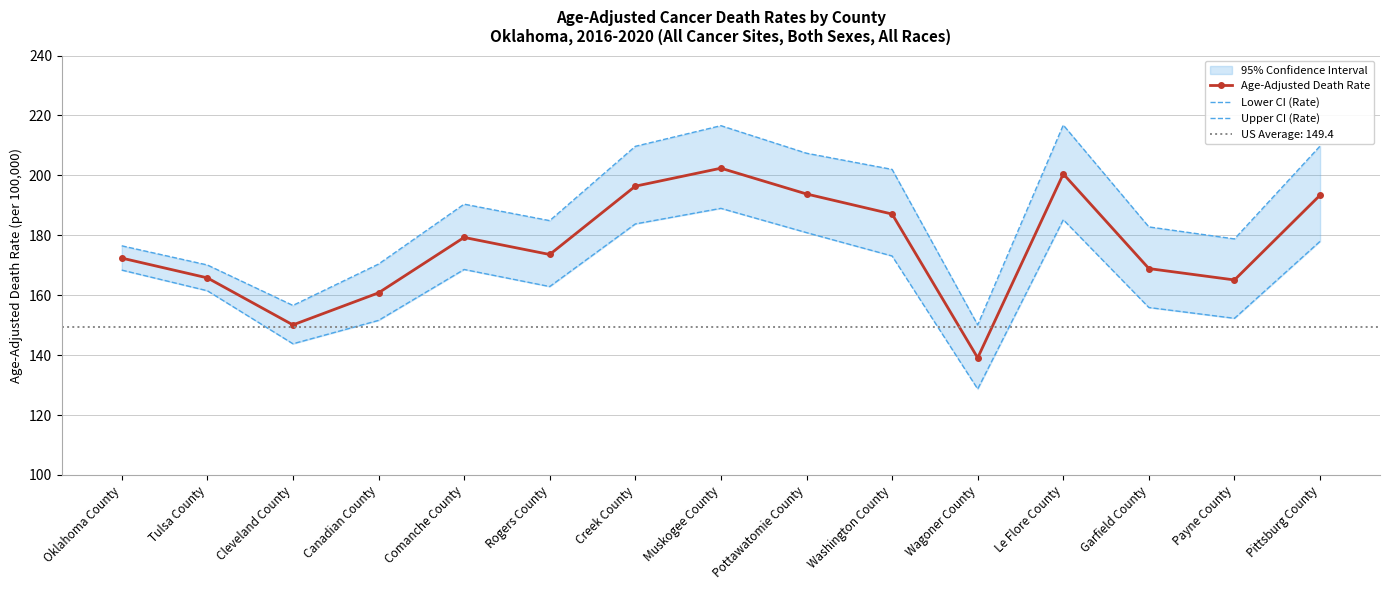

Which series has the widest spread of values?

Upper CI (Rate)